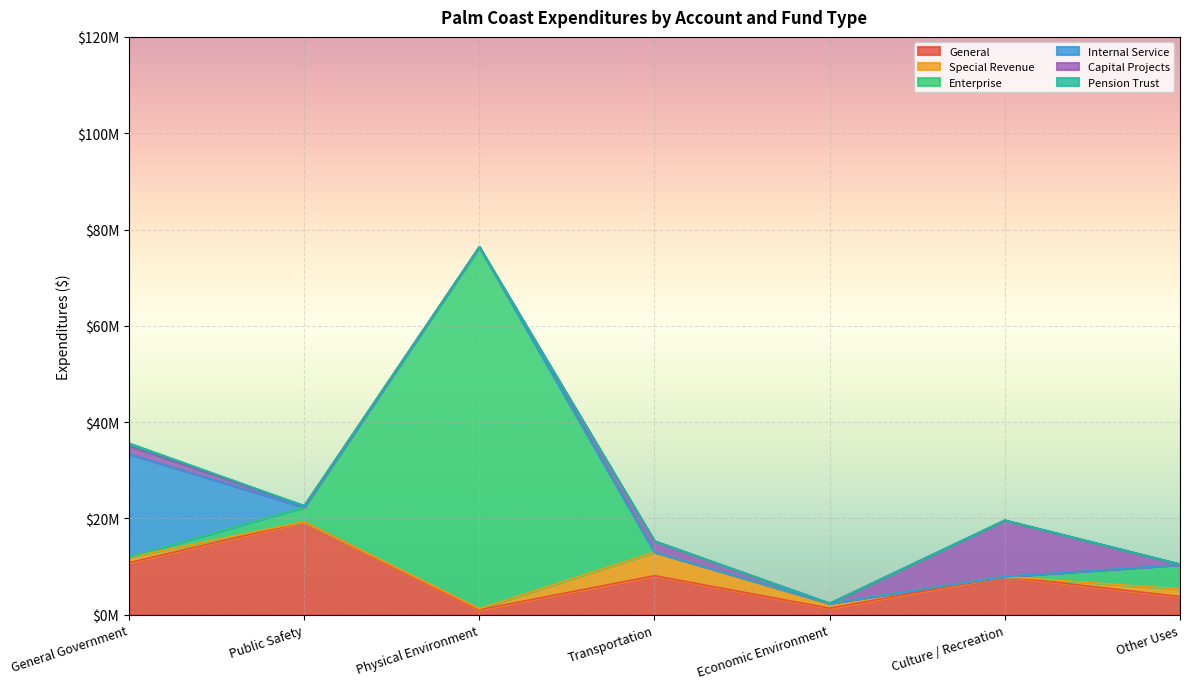

How many interior local peaks does the Enterprise series have?

1